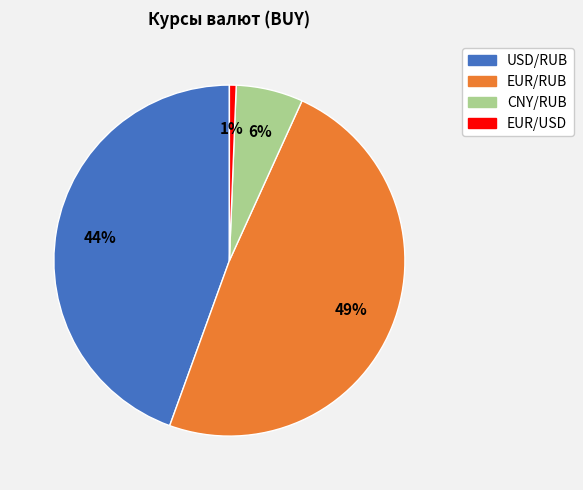

To the nearest percent, what portion does EUR/USD represent?

1%